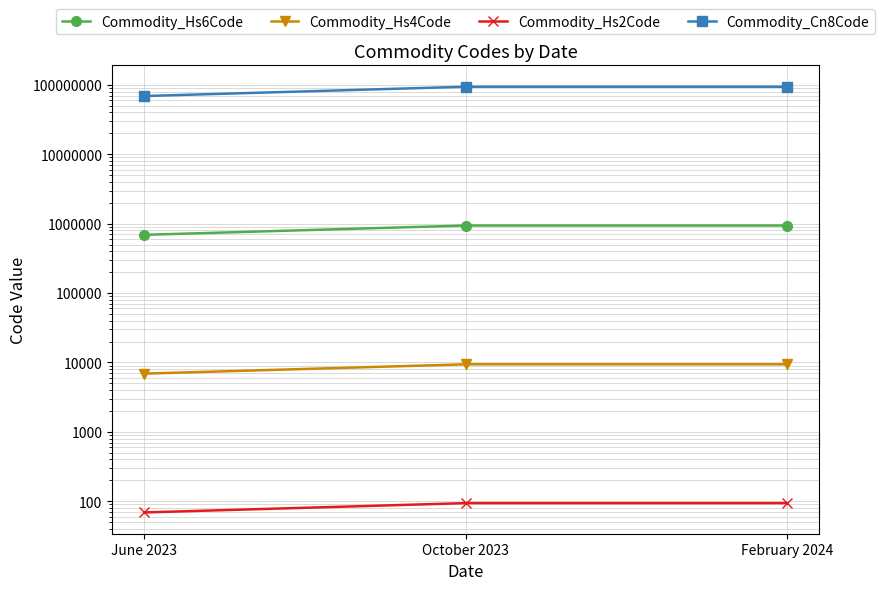

What are all the series names shown in the legend?

Commodity_Hs6Code, Commodity_Hs4Code, Commodity_Hs2Code, Commodity_Cn8Code